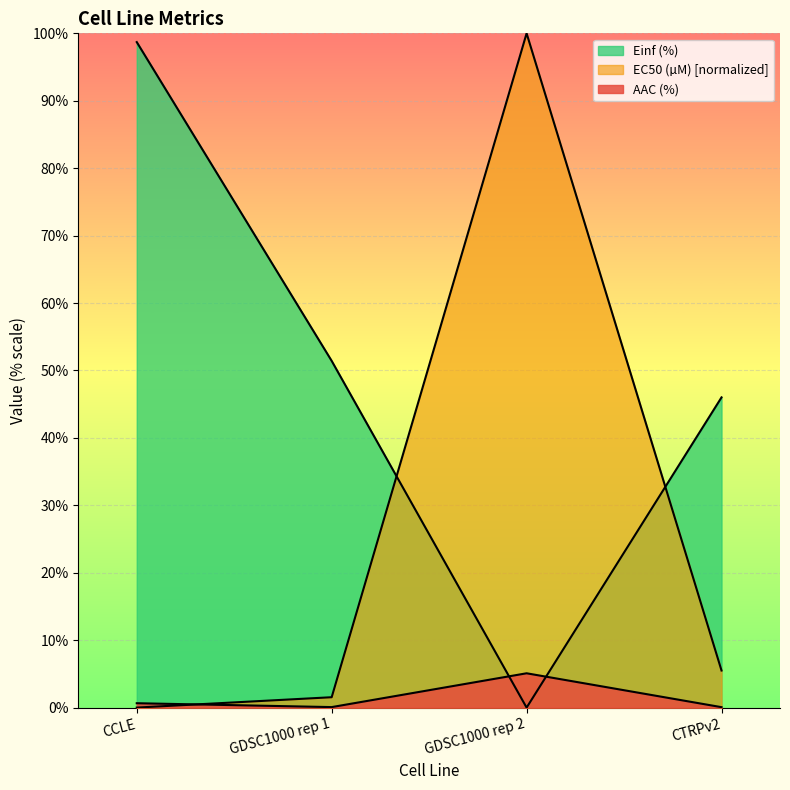

Is the value of AAC (%) at CCLE greater than the value of EC50 (µM) at GDSC1000 rep 2?

No